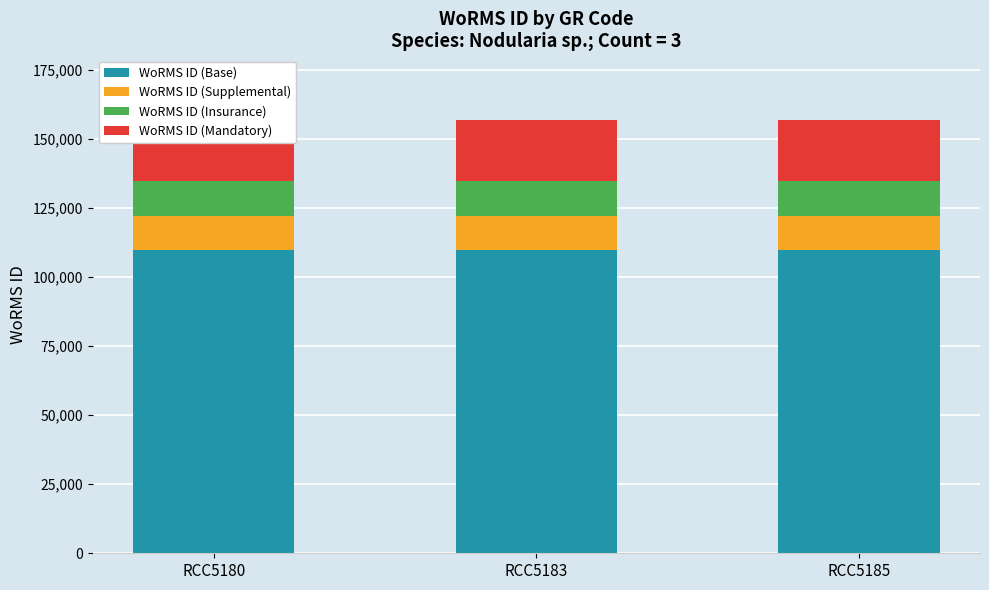

What are all the series names shown in the legend?

WoRMS ID (Base), WoRMS ID (Supplemental), WoRMS ID (Insurance), WoRMS ID (Mandatory)